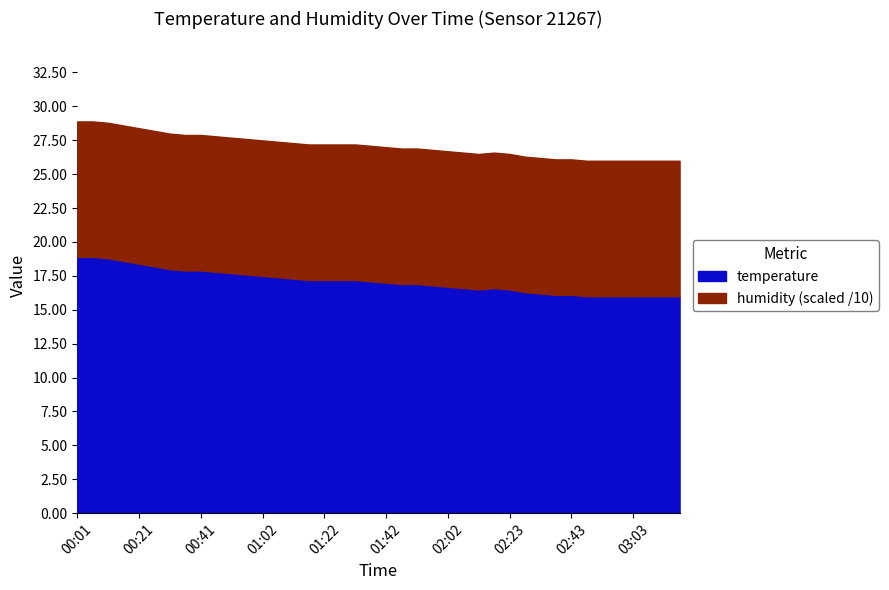

At which category is the sum across all series the highest?

00:01